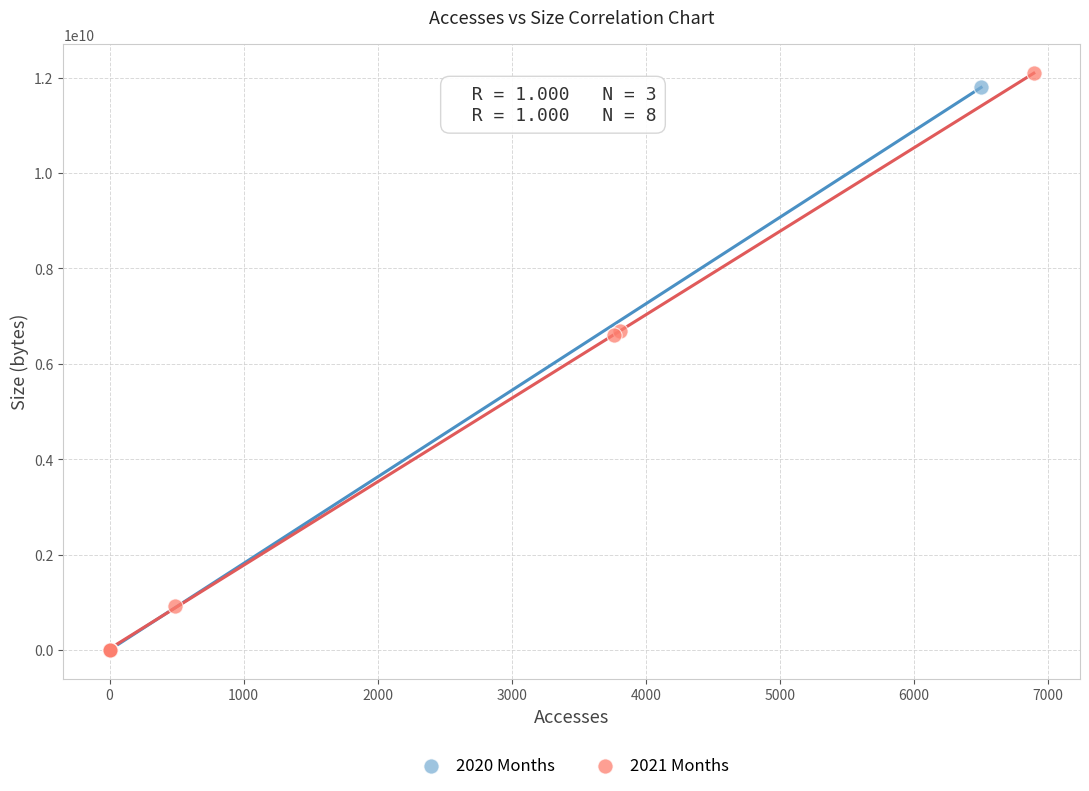

What are all the series names shown in the legend?

2020 Months, 2021 Months